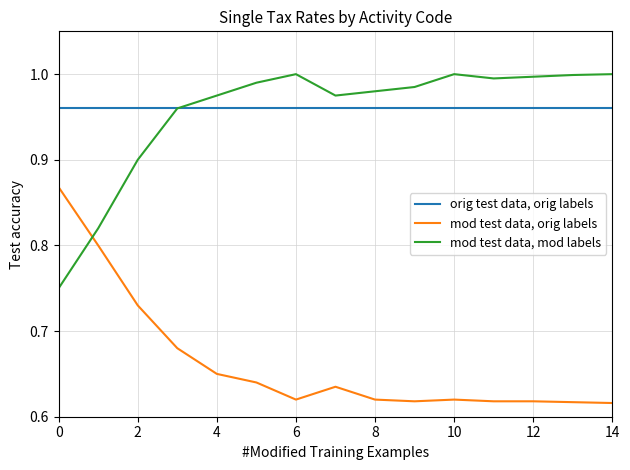

Count the number of categories in the chart.

15